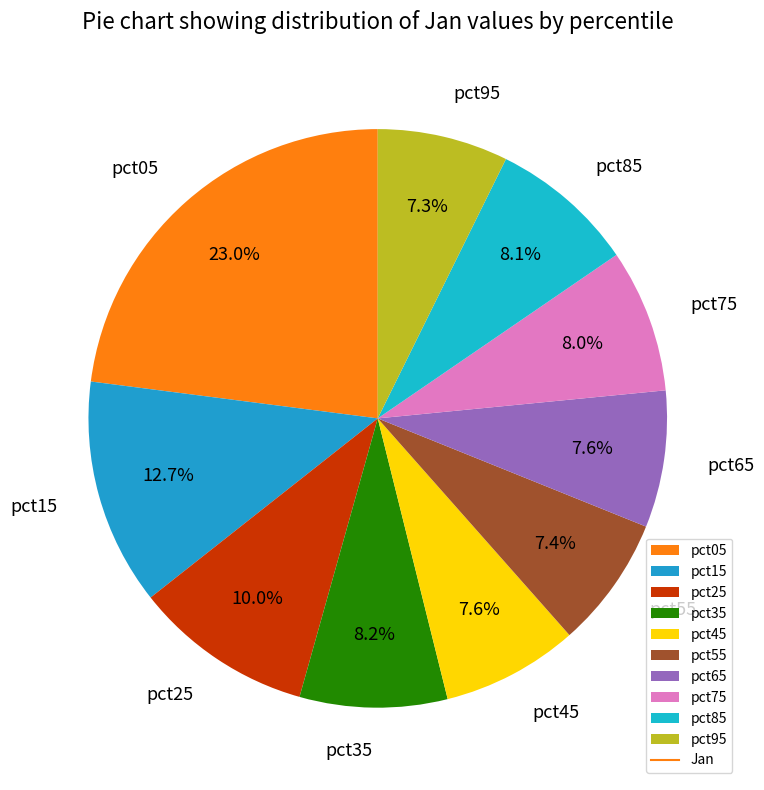

Which category has the biggest portion of the pie?

pct05